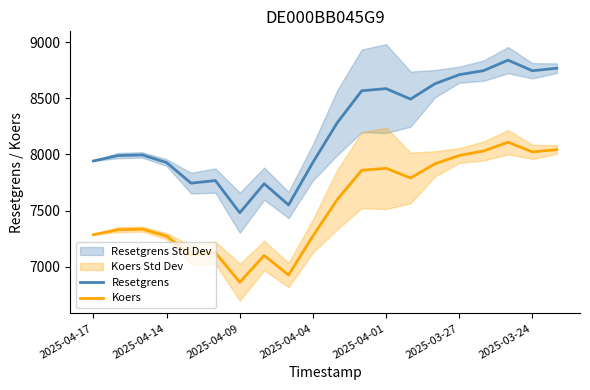

What are all the series names shown in the legend?

Resetgrens, Koers